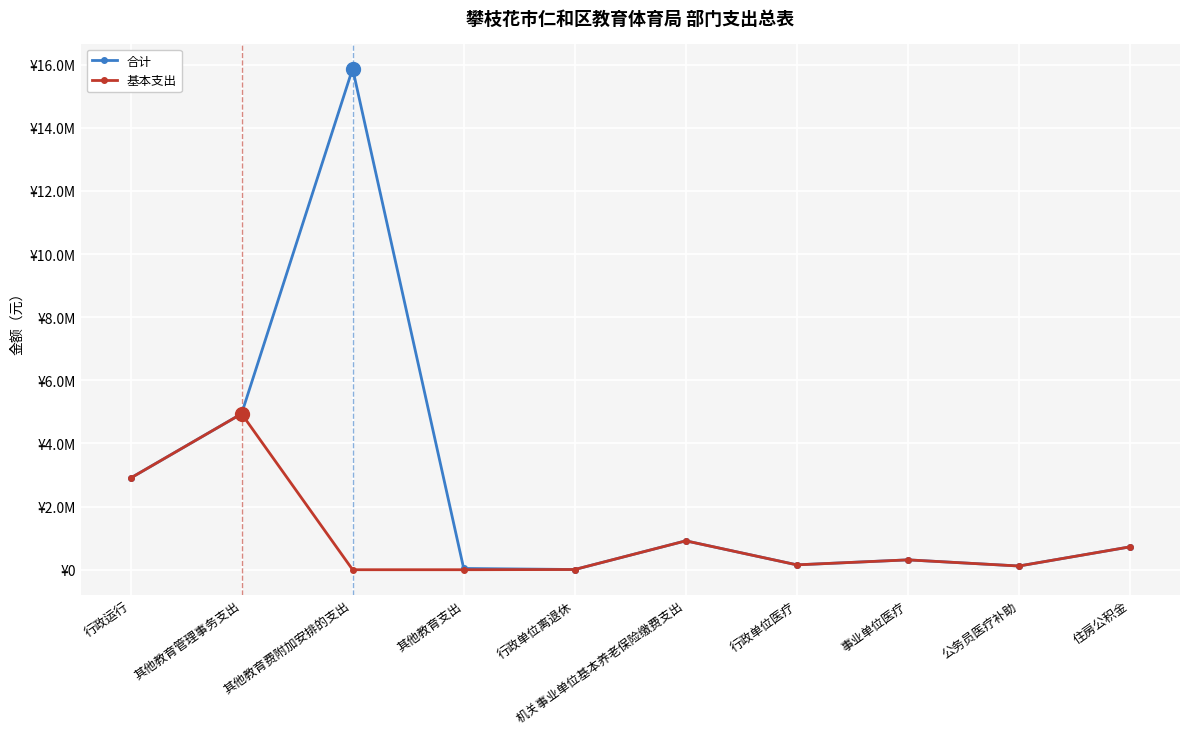

Reading left to right, what are all the values shown in this chart?

合计: 2902426.8	4941648.5	15878200.0	40000.0	6630.0	915469.4	154228.3	312448.0	117600.0	724548.0
基本支出: 2902426.8	4941648.5	0.0	0.0	6630.0	915469.4	154228.3	312448.0	117600.0	724548.0